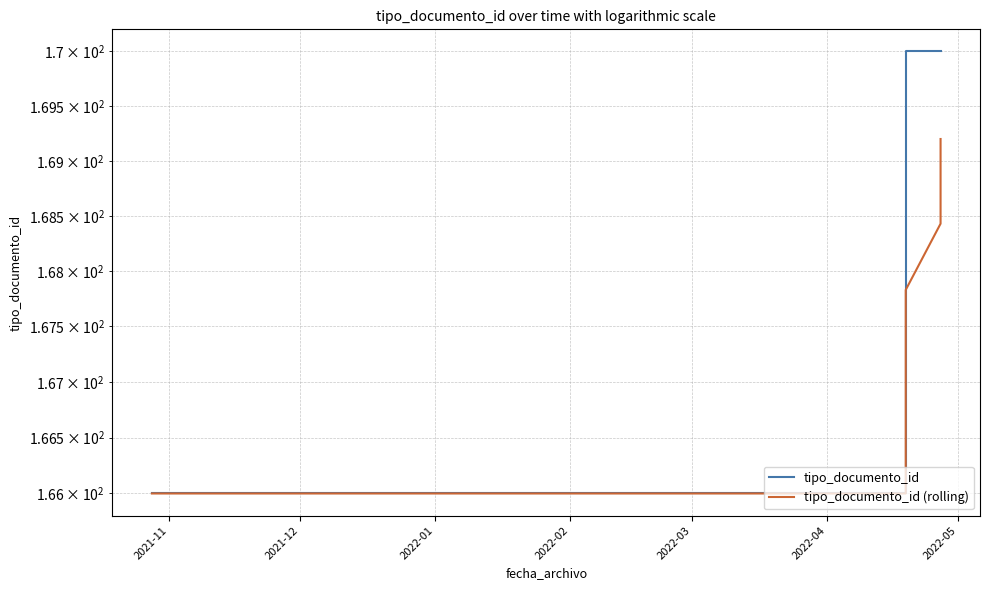

Which has a higher value, 2021-11 or 2022-05?

2022-05